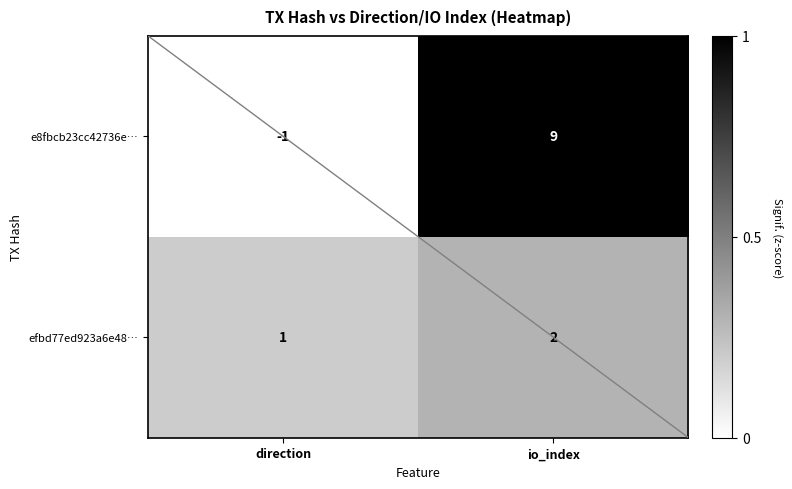

How many data points in e8fbcb23cc42736e… are less than 1?

1